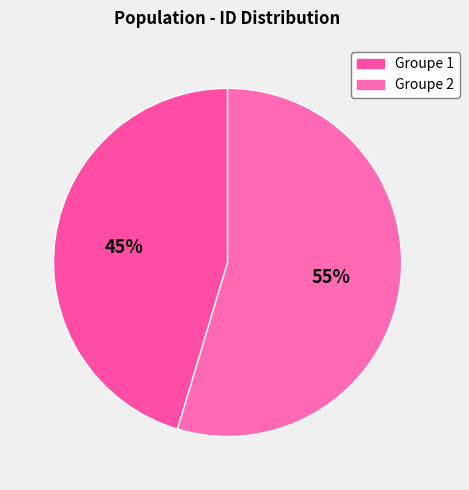

How many slices are in this pie chart?

2